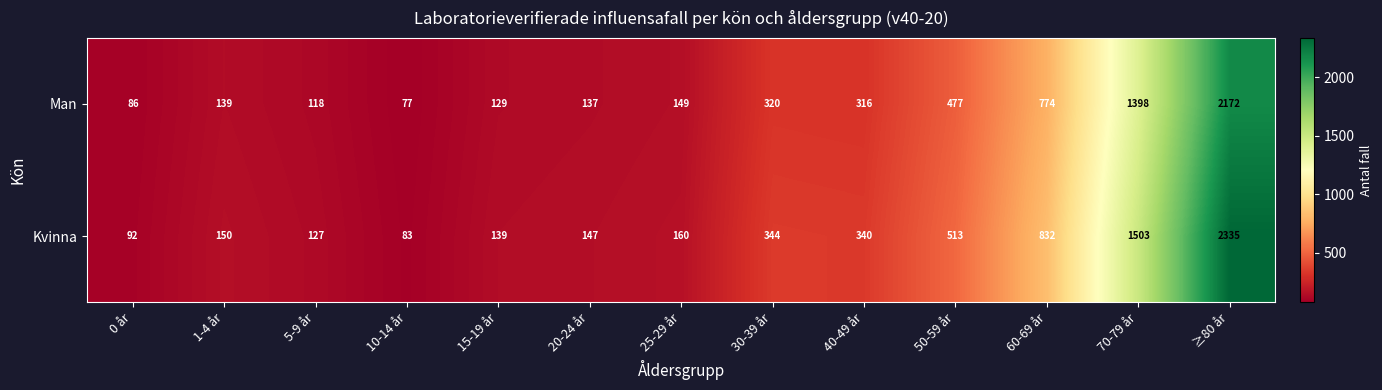

How many categories are shown in the chart?

13